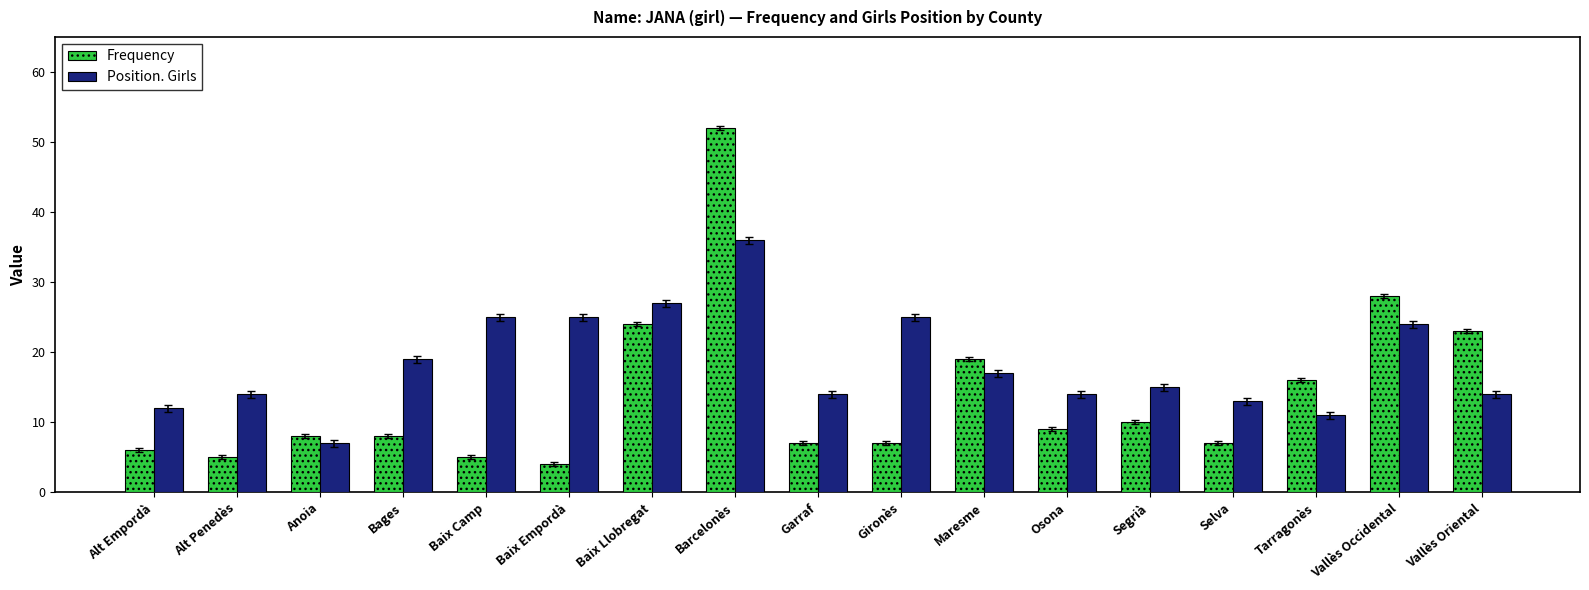

Reading left to right, transcribe all the data shown in this chart.

Frequency: 6	5	8	8	5	4	24	52	7	7	19	9	10	7	16	28	23
Position. Girls: 12	14	7	19	25	25	27	36	14	25	17	14	15	13	11	24	14